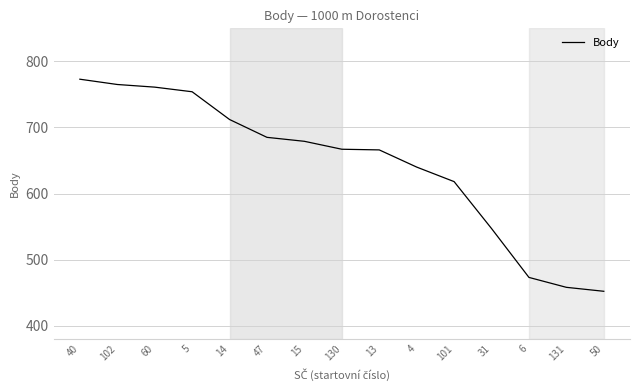

What position from the left is 60?

3